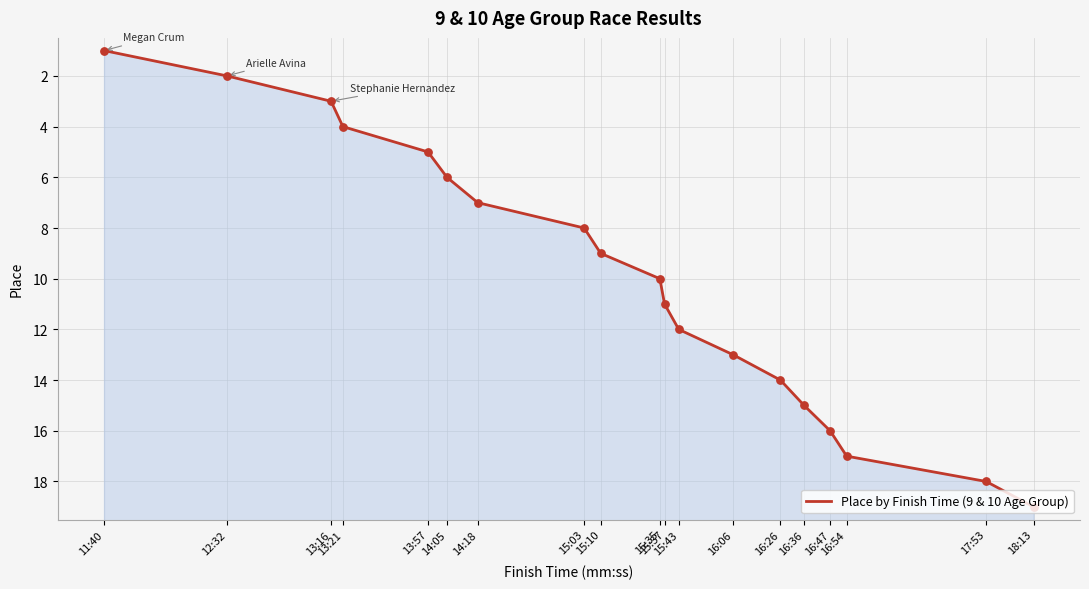

Which has a higher value, 13:57 or 13:16?

13:57